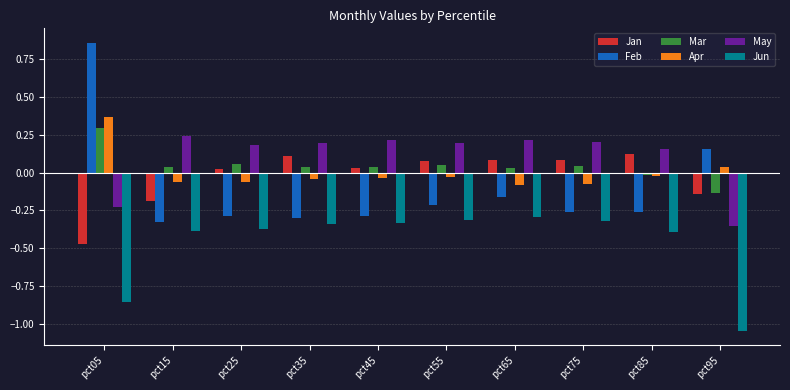

Where does the Mar series first go above 0?

pct05